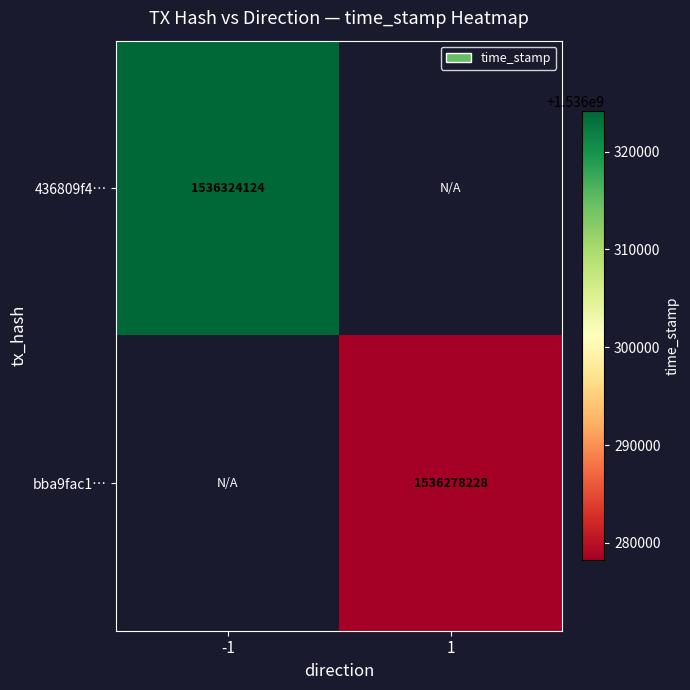

Is it true that bba9fac1… equals 1536278228 at 1?

True